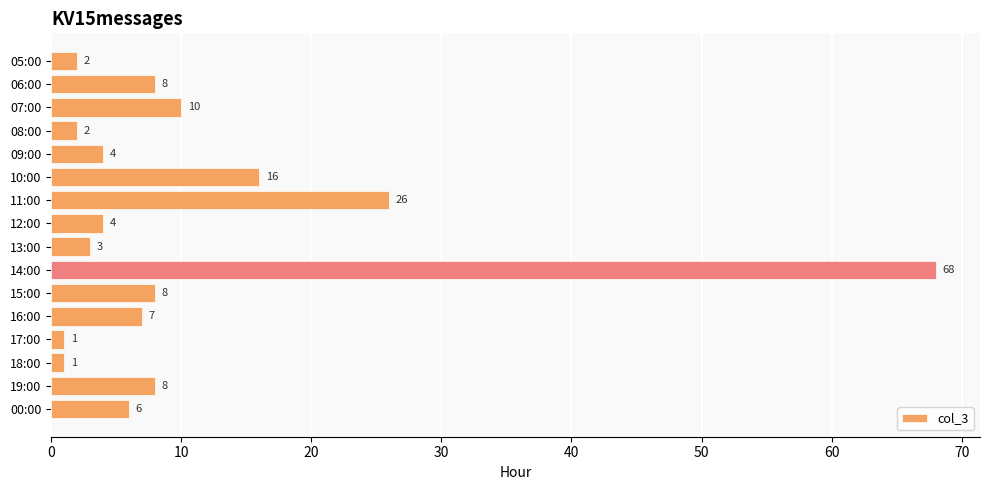

At which label is the value closest to 34?

11:00